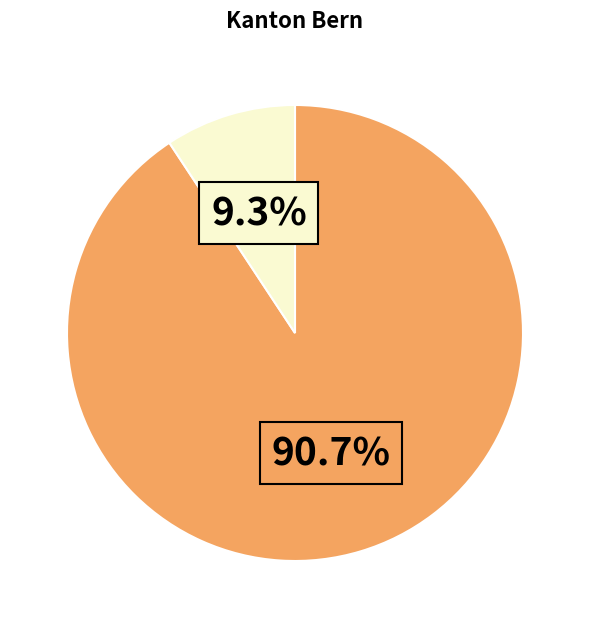

To the nearest percent, what is the average slice percentage?

50%